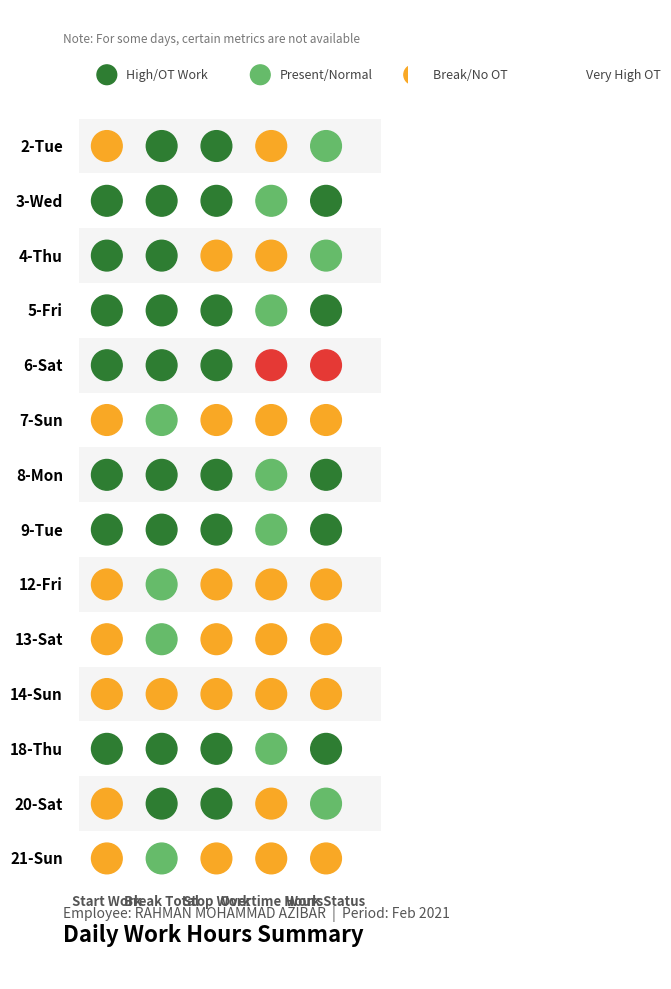

What is the difference between the second highest and minimum values in the 14-Sun series?

1.0